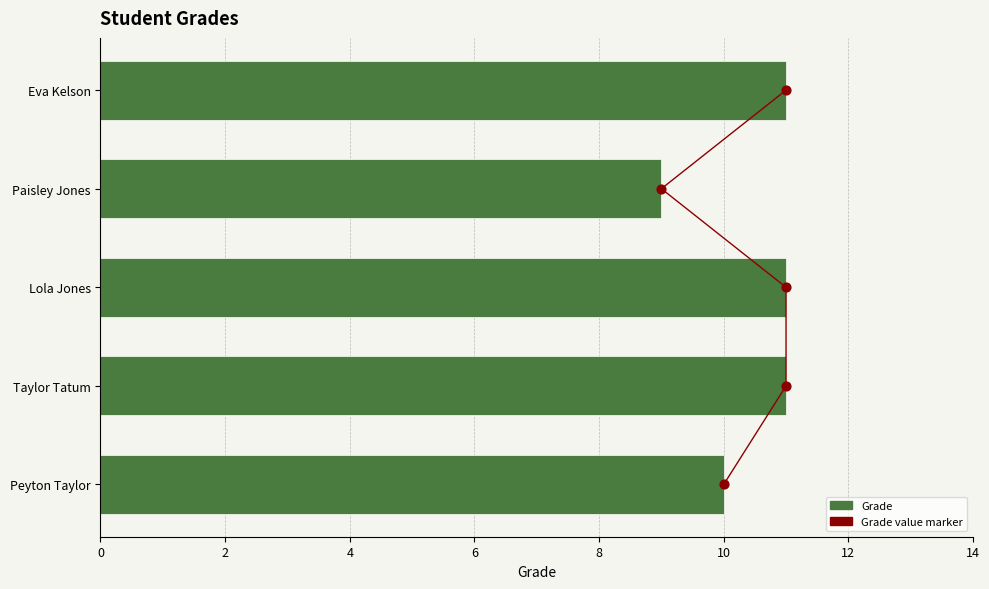

What is the ratio of the value at Lola Jones to the value at Eva Kelson?

1.0